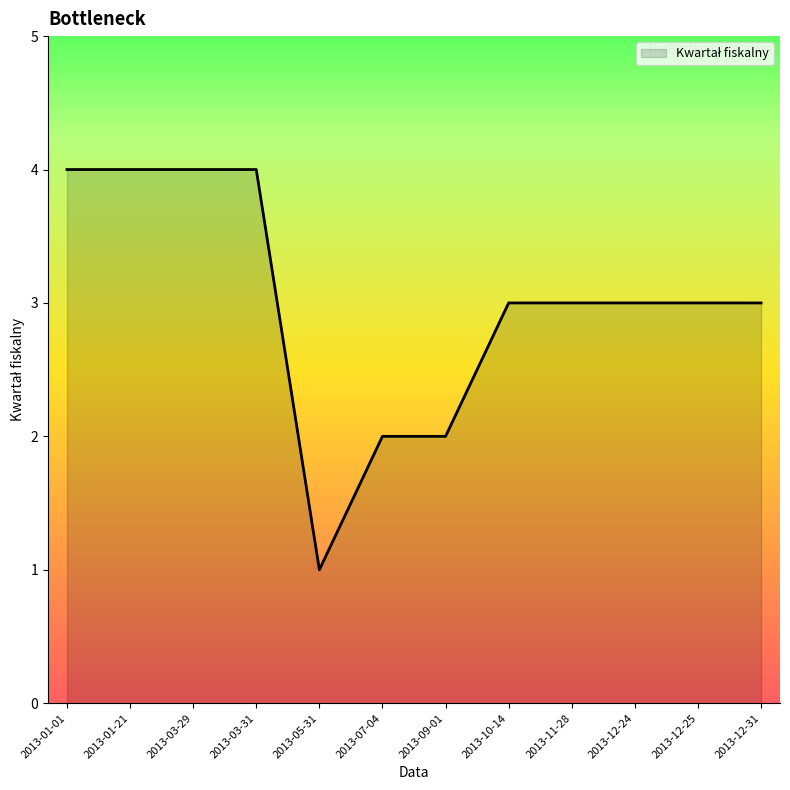

What is the difference between the maximum and minimum values?

3